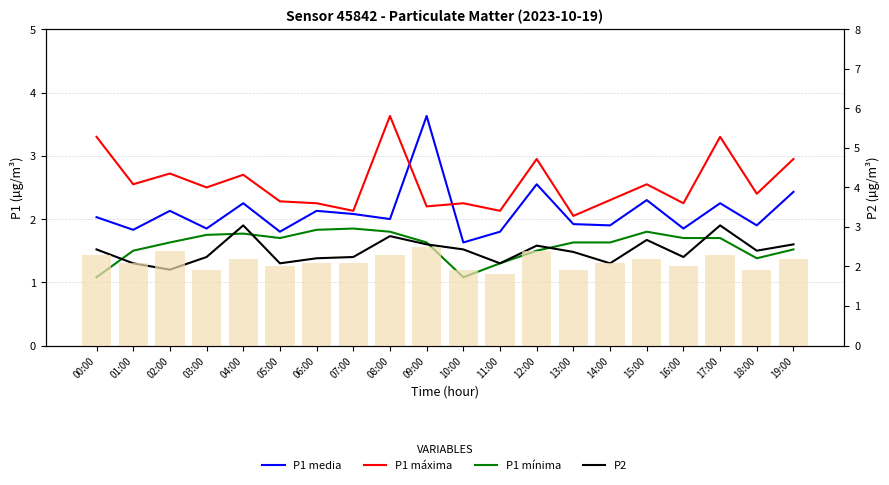

What is the maximum value shown in the chart?

3.6